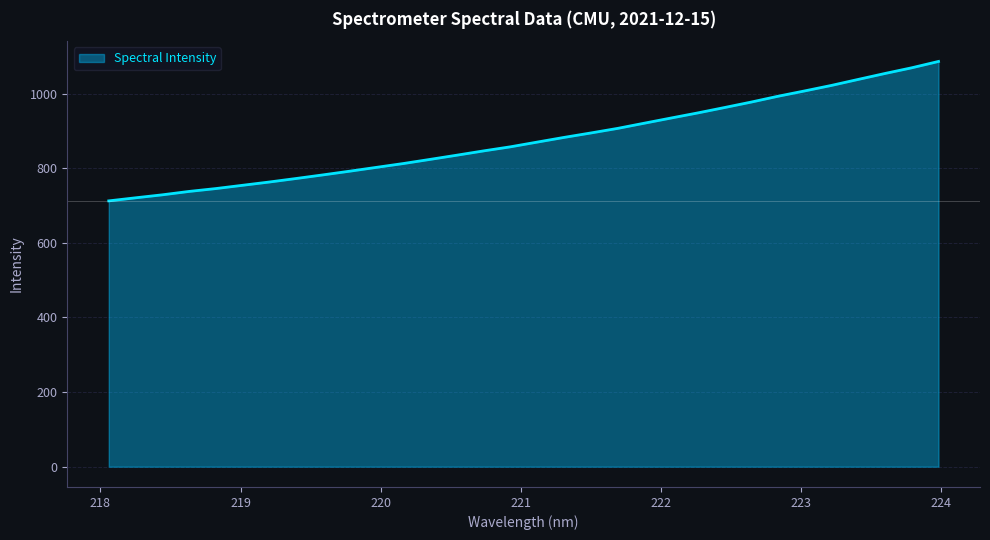

What is the greatest value displayed?

1086.1